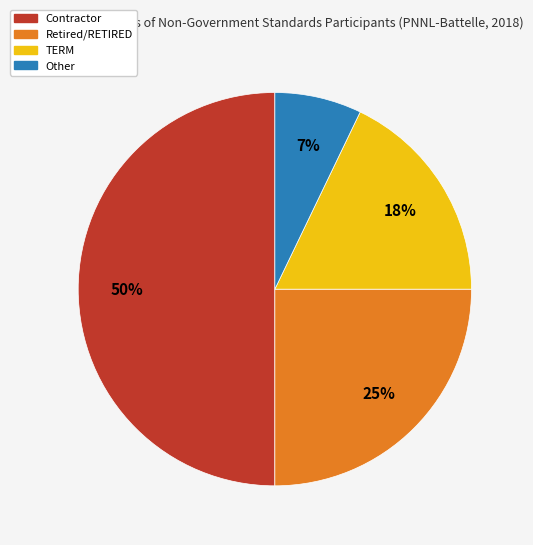

Is it true that Retired/RETIRED is 34% of the pie?

False